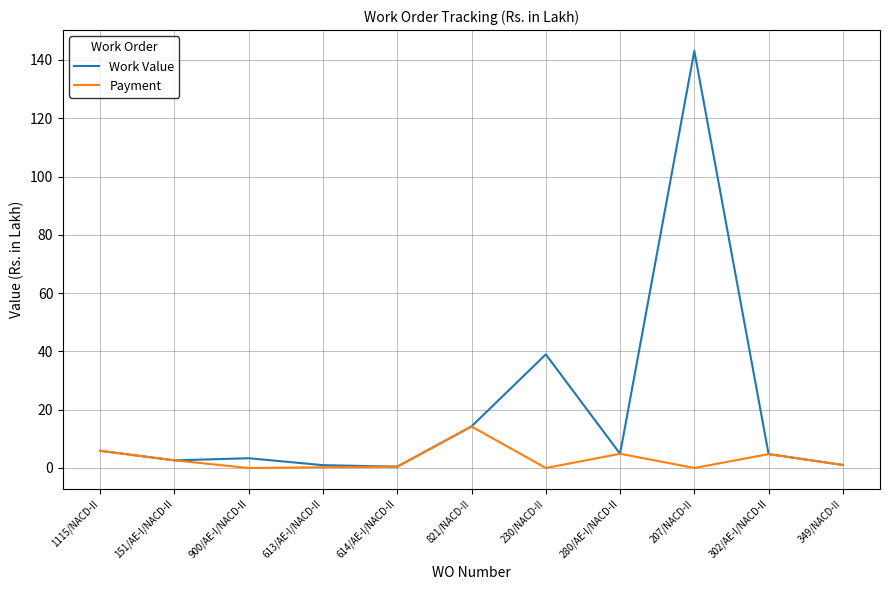

List the series in order of their peak value, lowest first.

Payment, Work Value